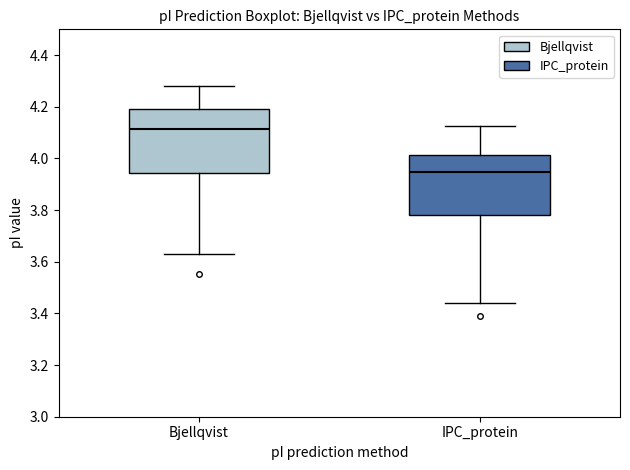

Reading left to right, read every box against the y-axis: the position of its median line, the range the box covers, and the ends of its whiskers. The values are not printed on the chart, so give them approximately, as read against the axis.

Bjellqvist: median 4.12, box 3.94 to 4.20, whiskers 3.64 to 4.28
IPC_protein: median 3.94, box 3.78 to 4.02, whiskers 3.44 to 4.12